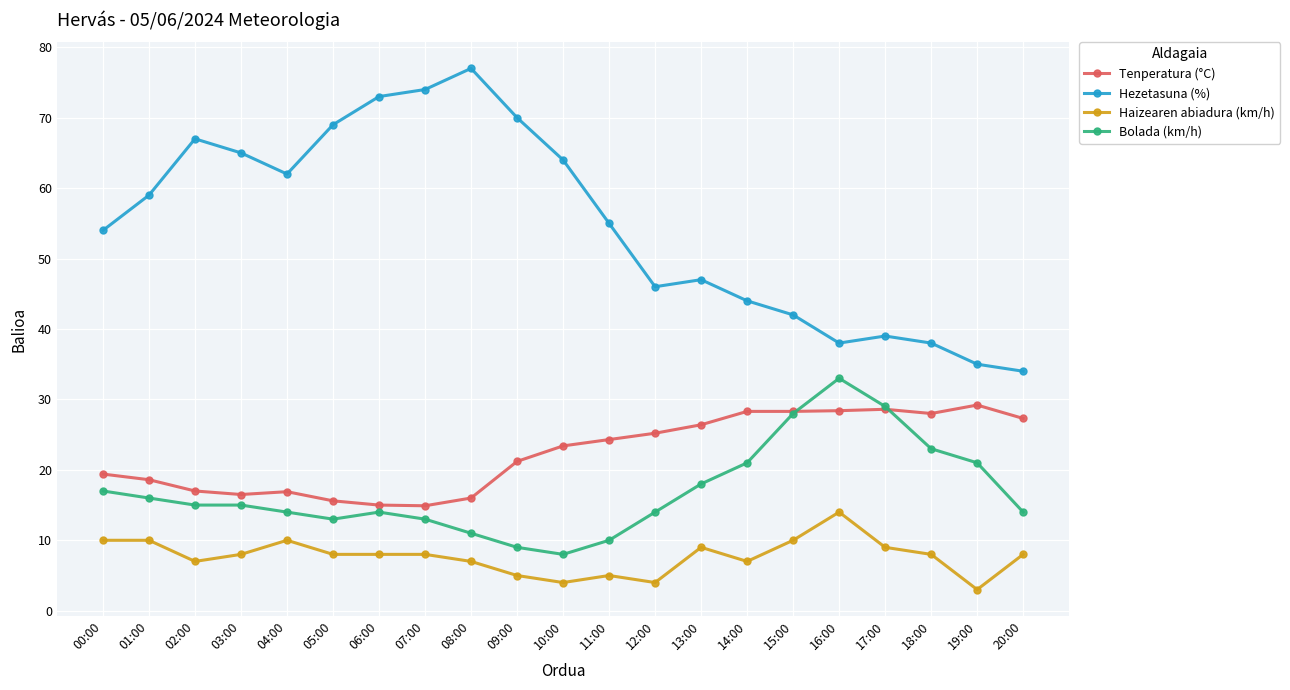

Rank the series at 18:00 from highest to lowest value.

Hezetasuna (%), Tenperatura (°C), Bolada (km/h), Haizearen abiadura (km/h)